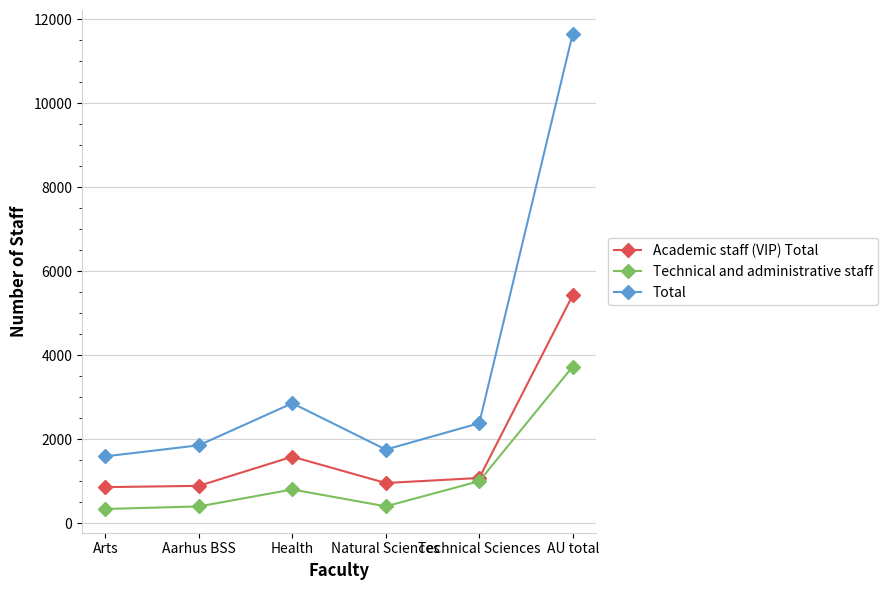

What is the total value across all series at Health?

5249